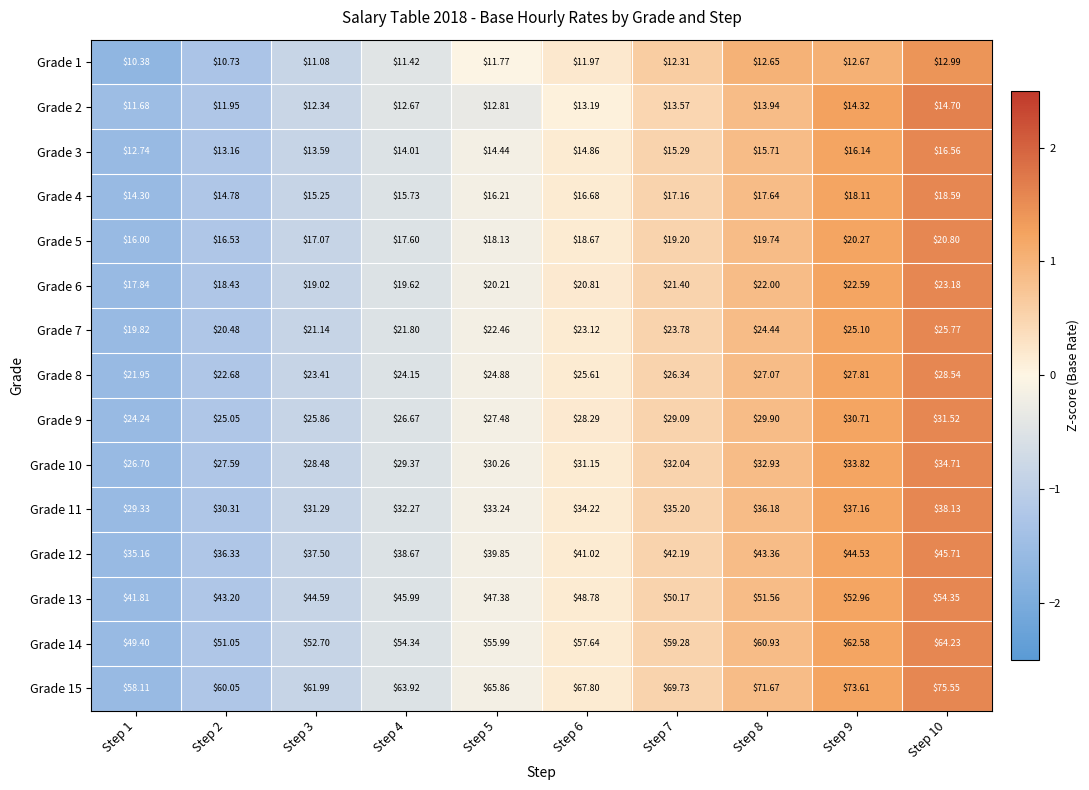

Is the value of Grade 9 at Step 10 greater than the value of Grade 2 at Step 6?

Yes